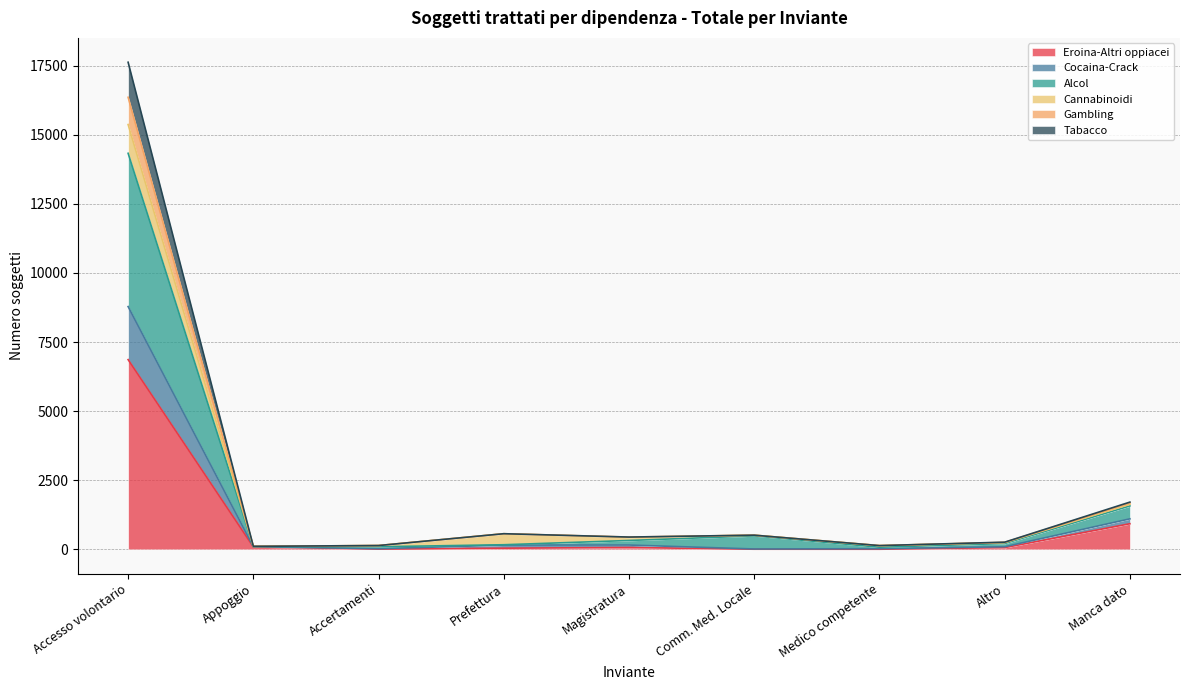

What is the total value across all series at Prefettura?

565